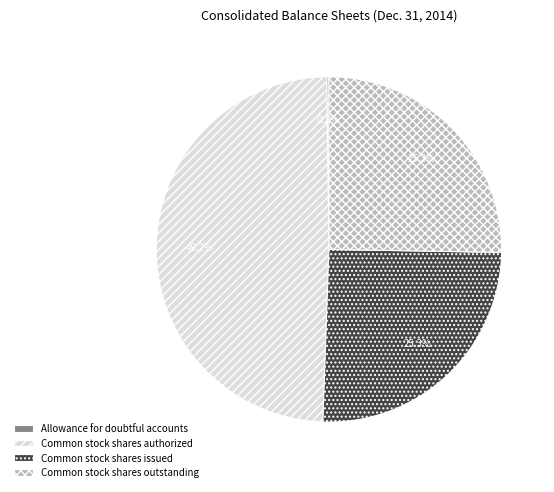

What percentage is NOT represented by Common stock shares issued?

74.7%